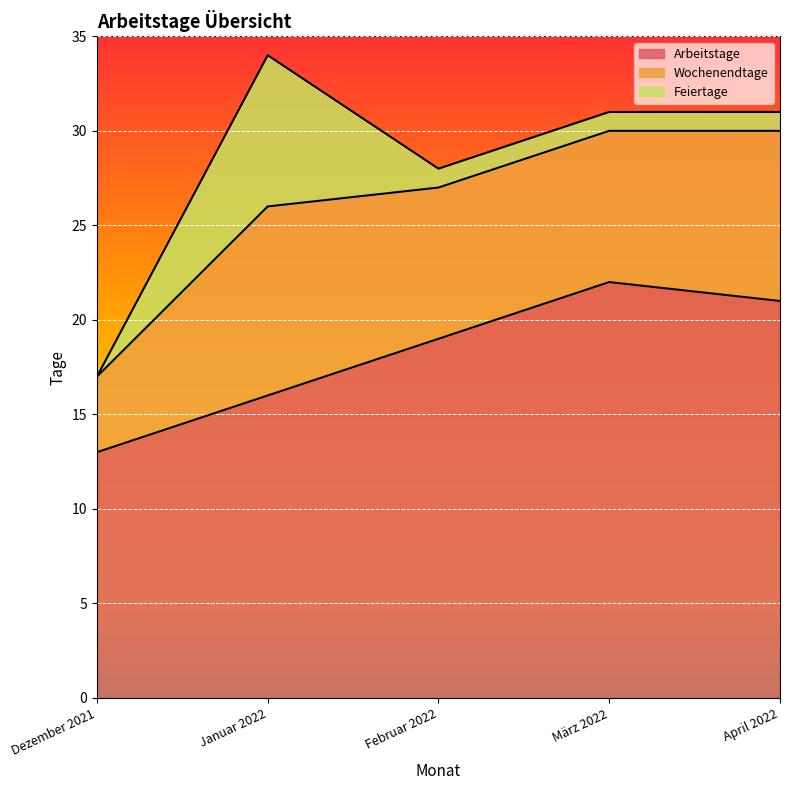

How many Arbeitstage values are between 16 and 21?

3